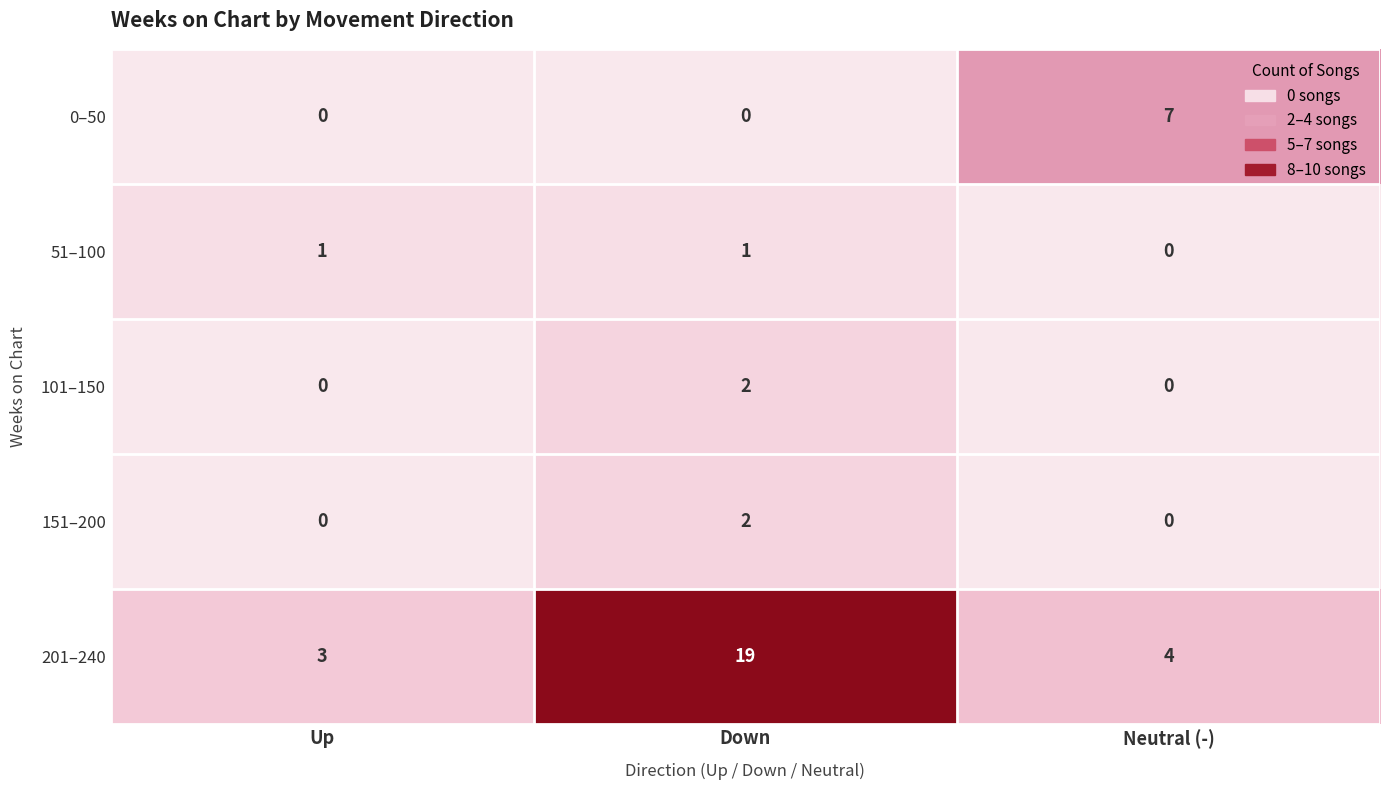

What is the sum of the 201–240 values at Down and Up?

22